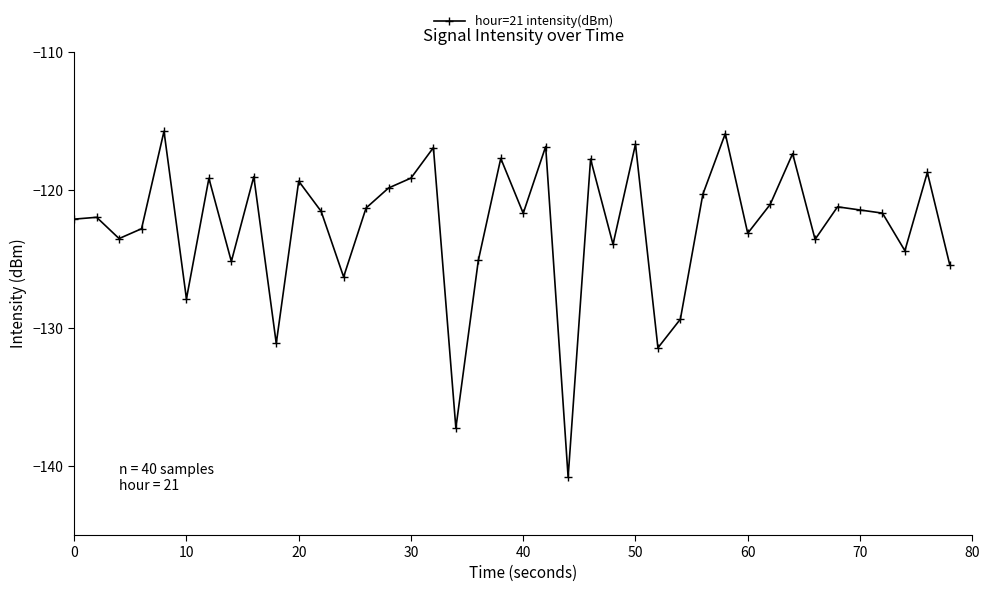

True or false: there are more than 0 points higher than both neighbors.

True